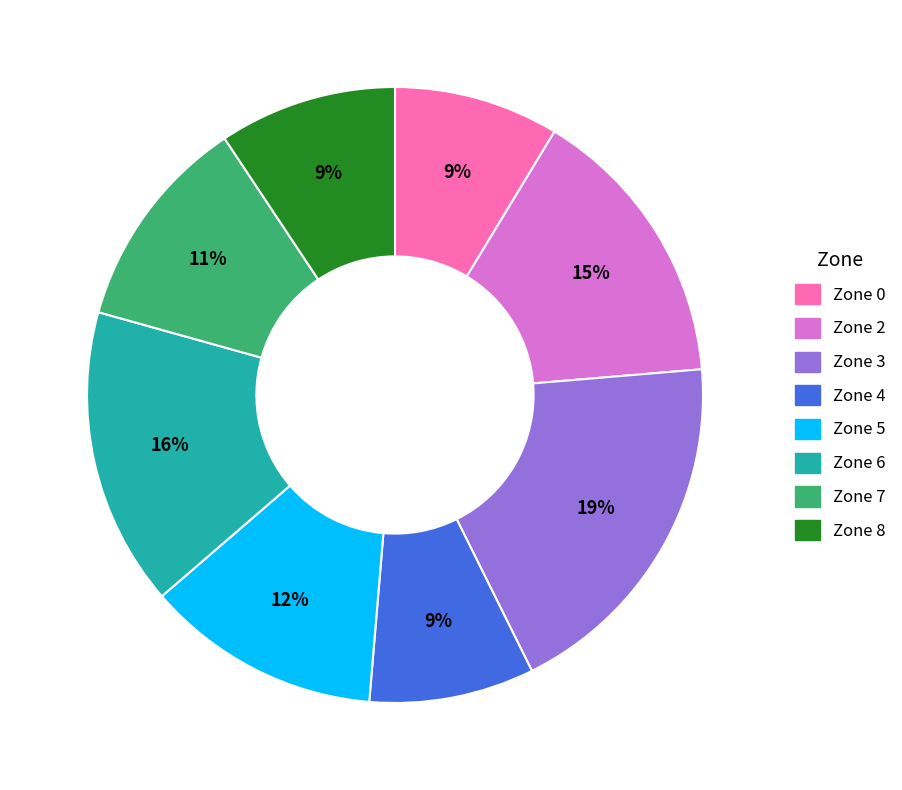

How many segments does this pie chart have?

8